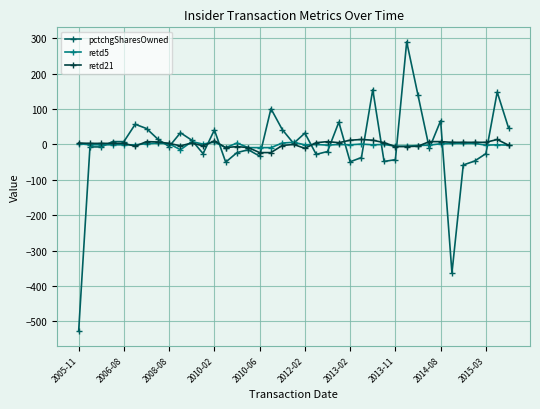

How many data points does each series have?

39